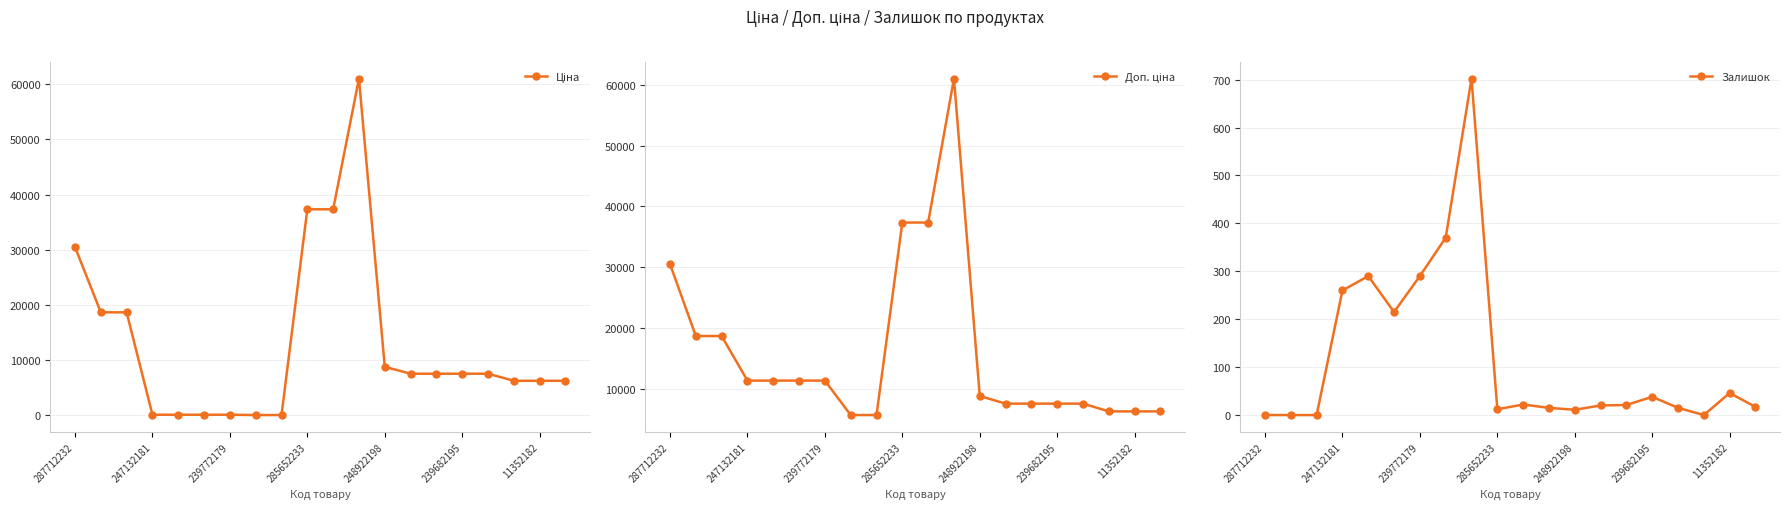

What is the difference between the Доп. ціна values at 11 and 287712232?

30512.3